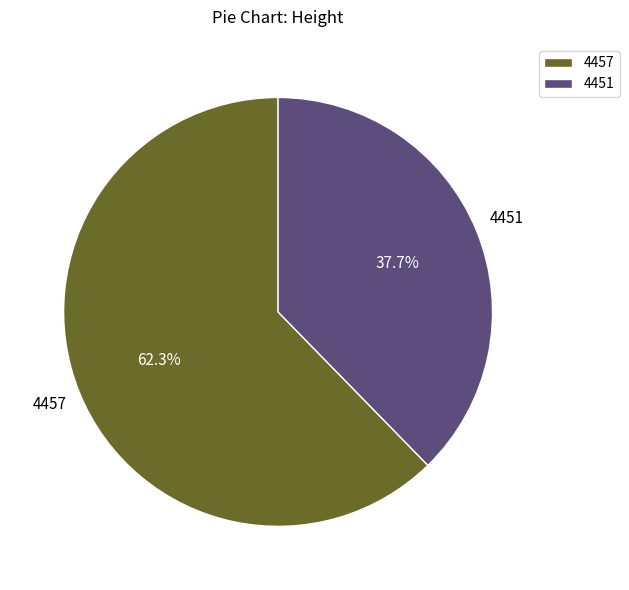

What percentage is the 4451 slice, to the nearest percent?

38%